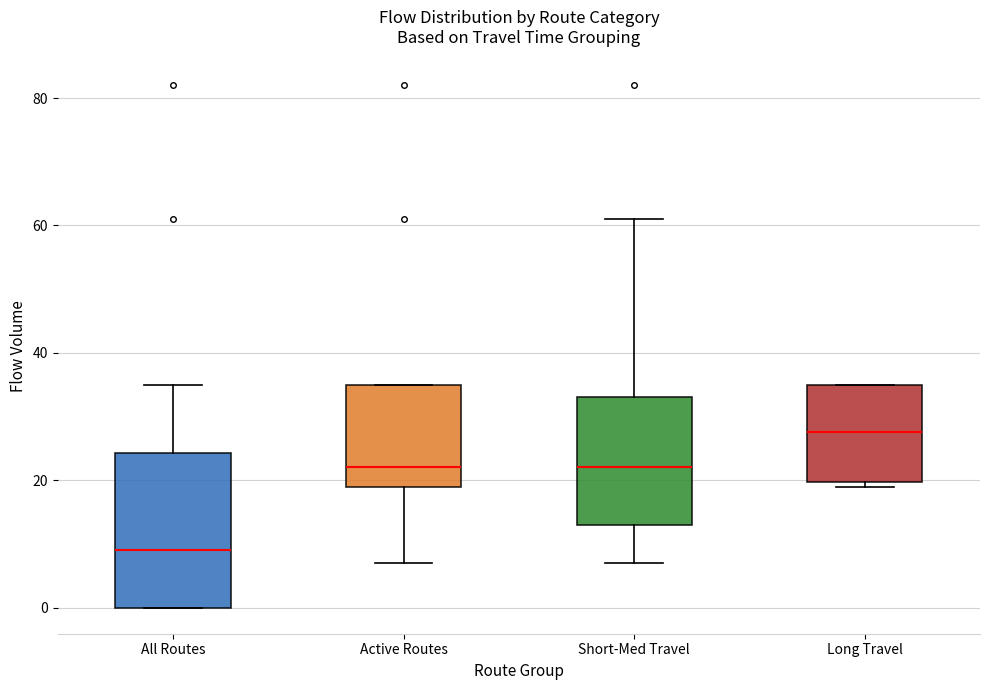

Comparing the boxes themselves (not the whiskers), which one is the tallest?

All Routes